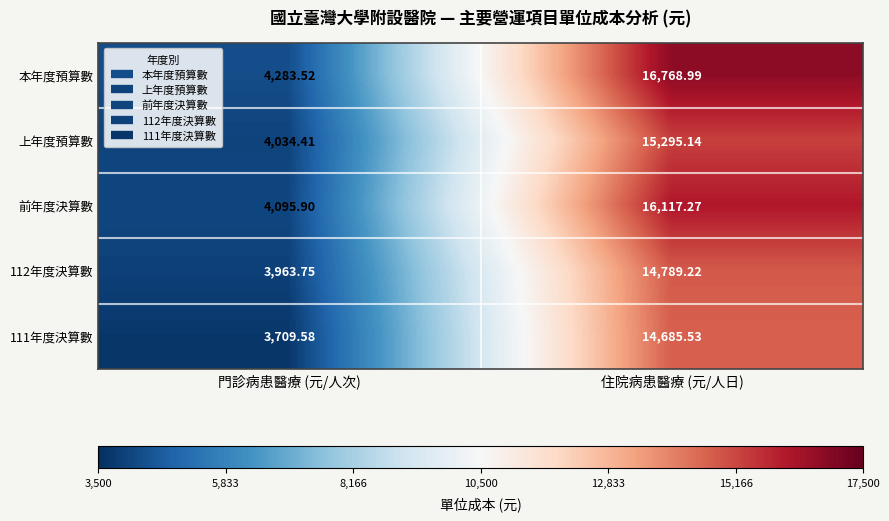

Between 門診病患醫療 (元/人次) and 住院病患醫療 (元/人日), which series saw the biggest shift?

本年度預算數